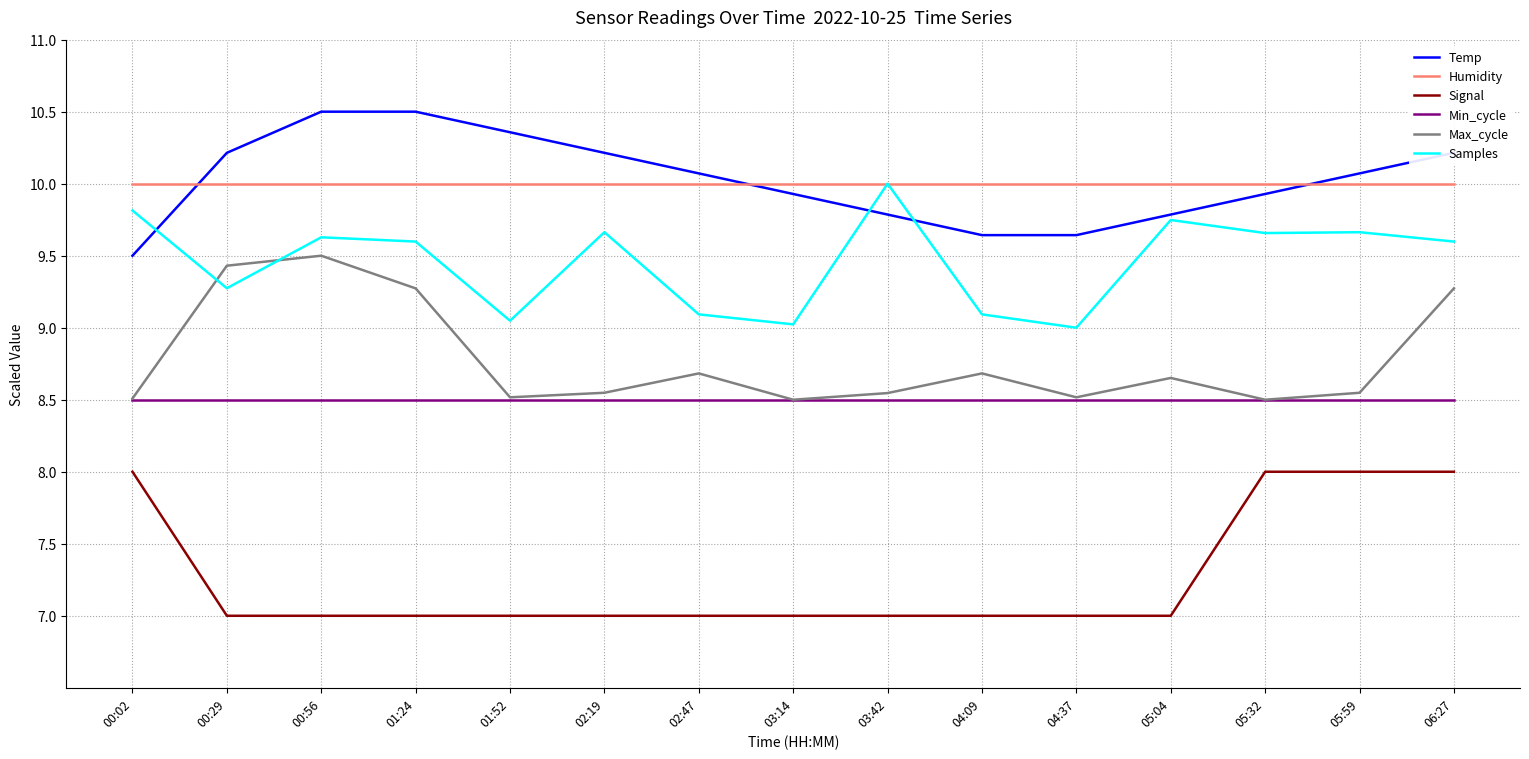

The value of Min_cycle at 01:52 is 8.5. True or false?

True